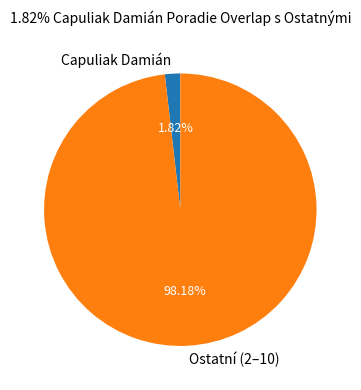

Rank the categories by value from highest to lowest.

Ostatní (2–10), Capuliak Damián